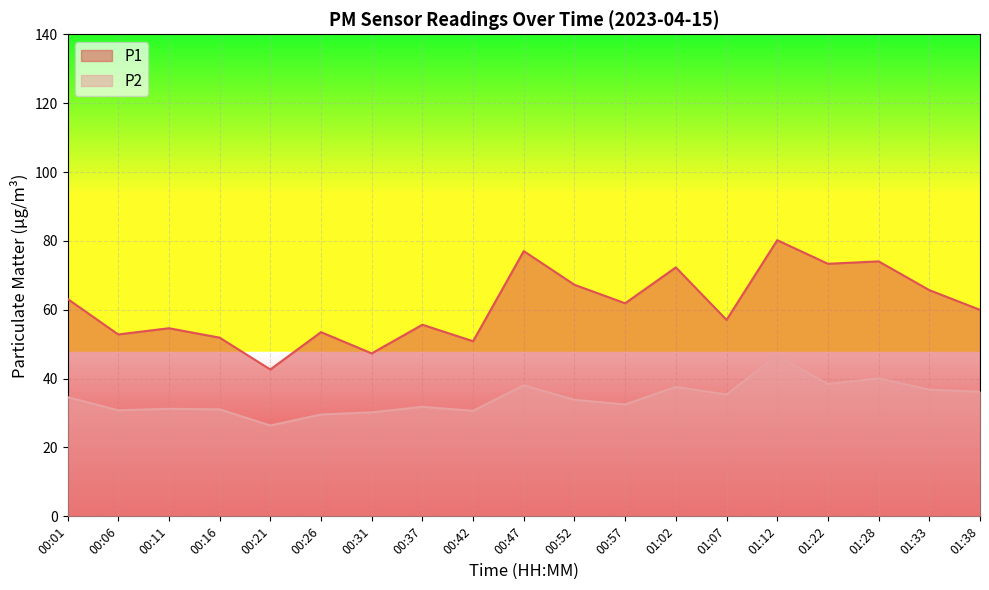

What are all the series names shown in the legend?

P1, P2